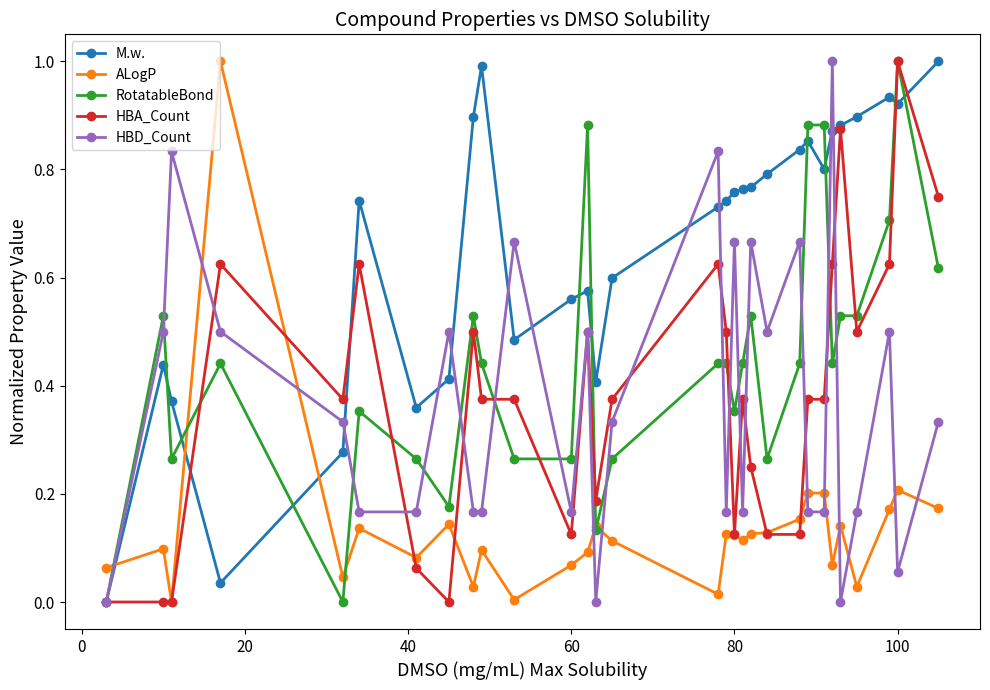

How many intersections are there between M.w. and ALogP?

3